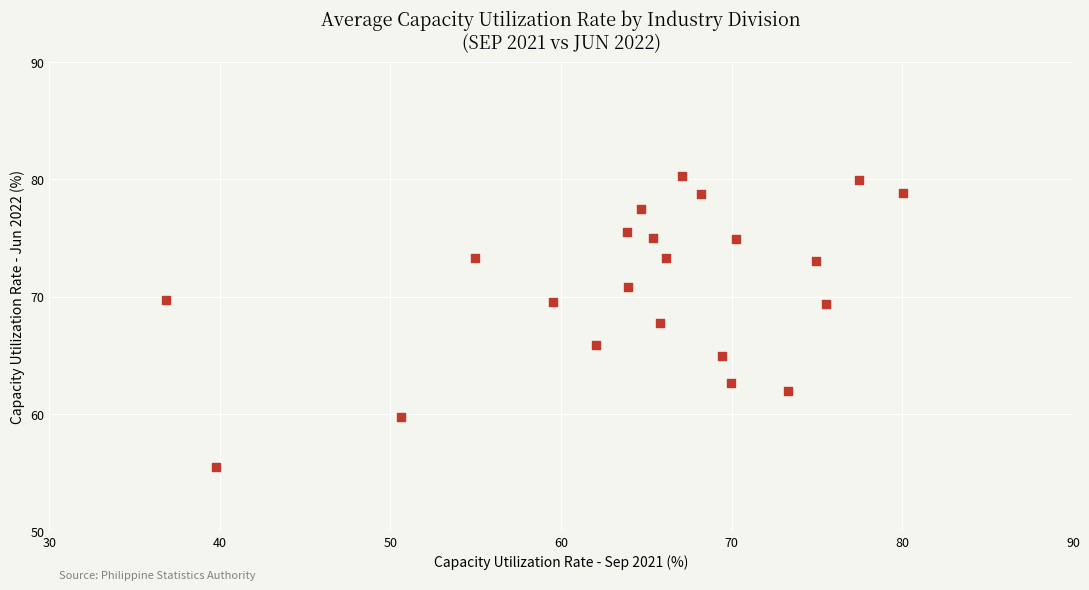

What is the range of Y values (max minus min)?

24.9